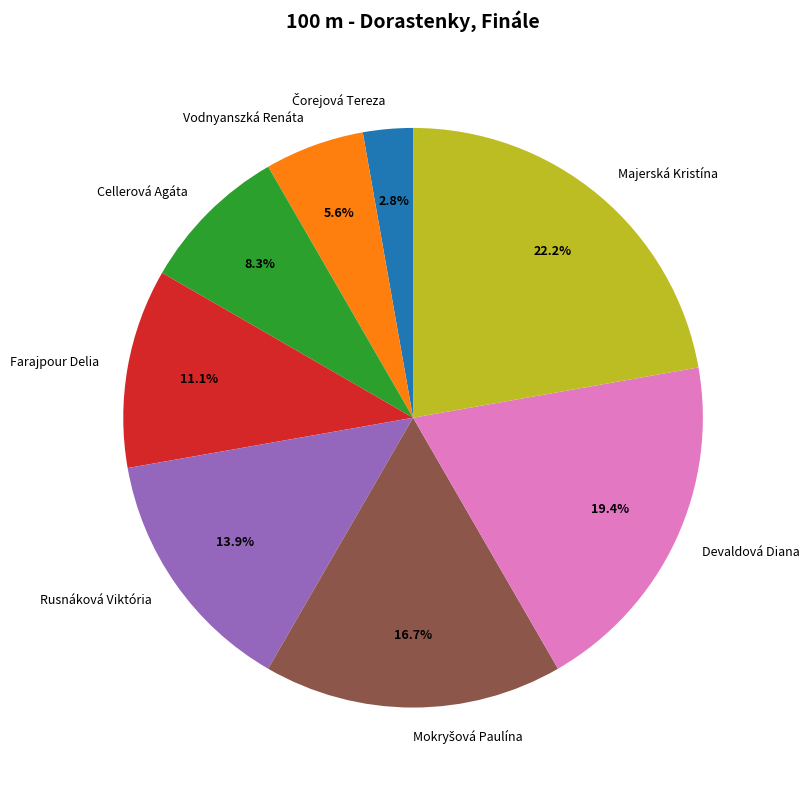

The Cellerová Agáta slice represents 17% of the pie. True or false?

False